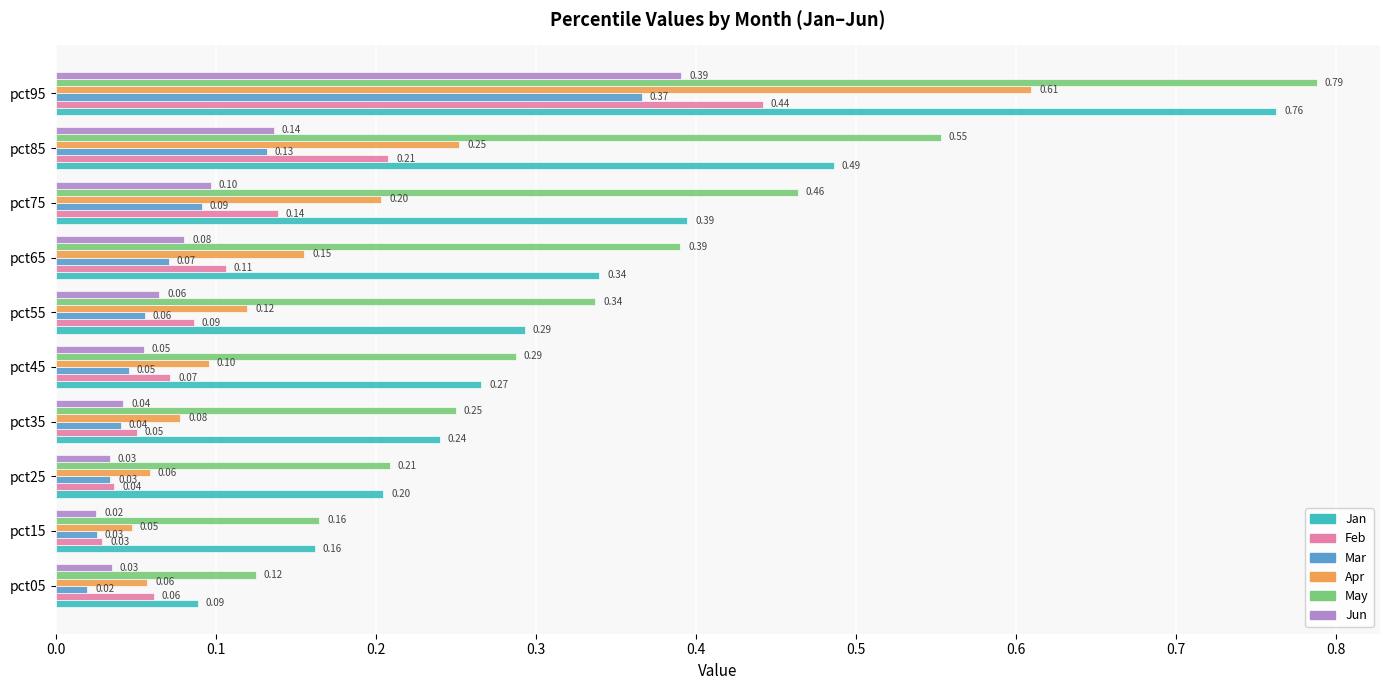

At which label does Mar reach its peak?

pct95